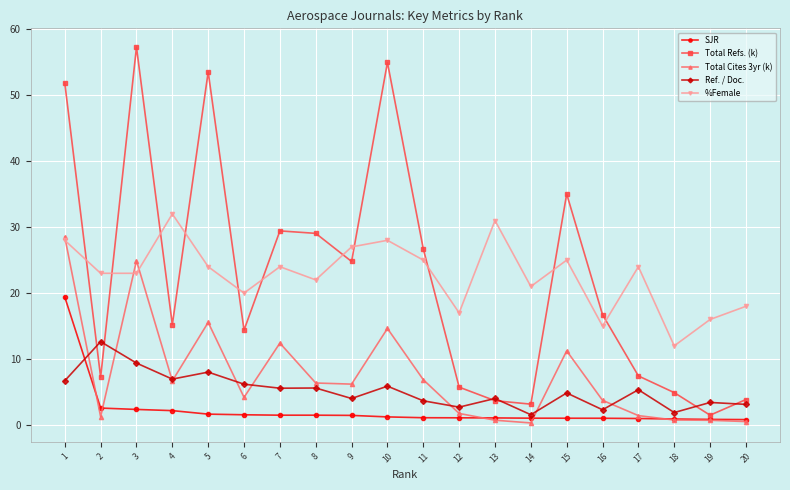

True or false: SJR and %Female cross at least once.

False